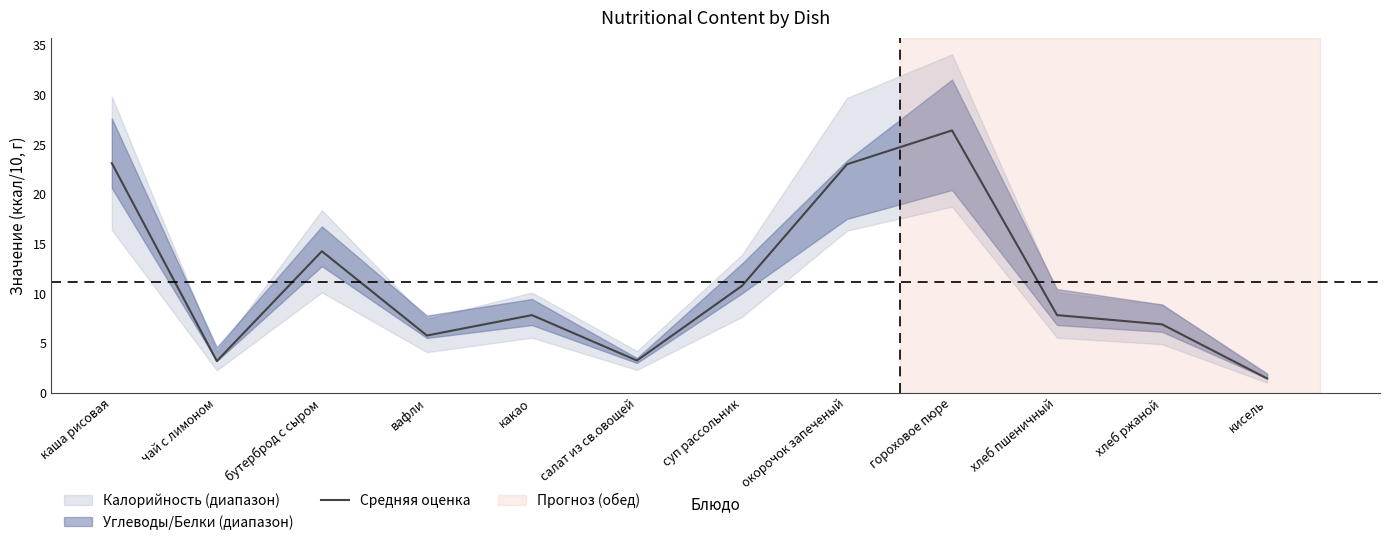

Rank the categories by value from lowest to highest.

кисель, чай с лимоном, салат из св.овощей, вафли, хлеб ржаной, какао, хлеб пшеничный, суп рассольник, бутерброд с сыром, окорочок запеченый, каша рисовая, гороховое пюре